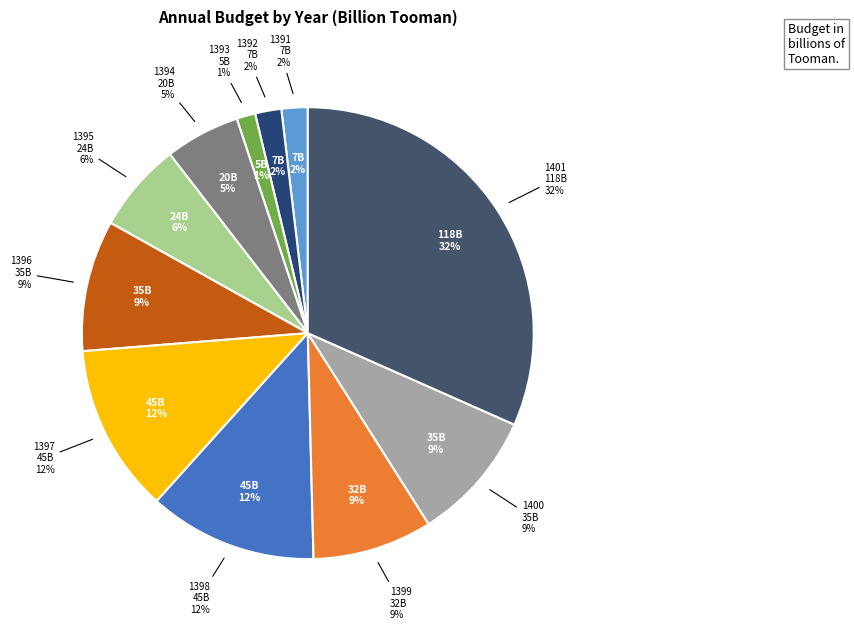

Combined, do 1397 and 1394 account for over 50%?

No